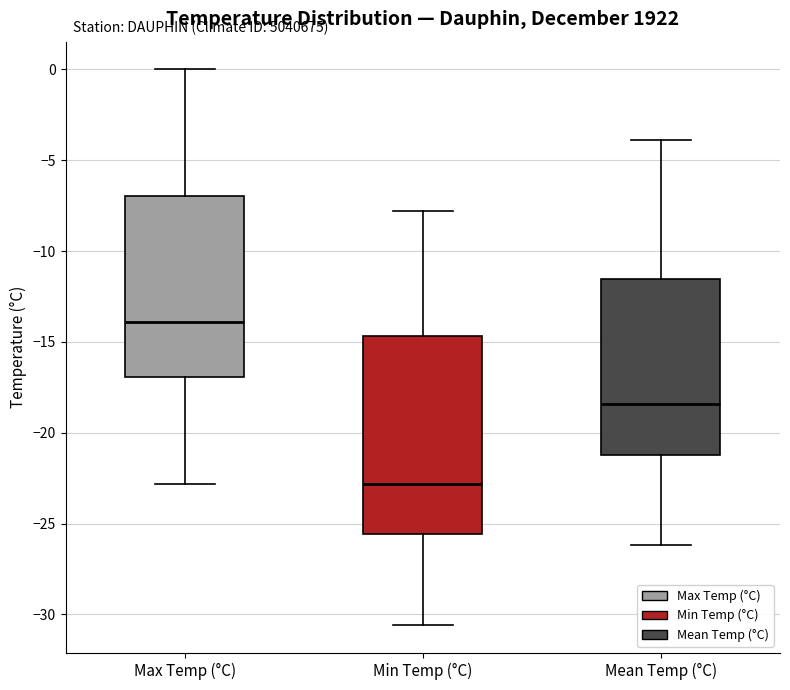

Reading left to right, read every box against the y-axis: the position of its median line, the range the box covers, and the ends of its whiskers. The values are not printed on the chart, so give them approximately, as read against the axis.

Max Temp (°C): median -14.0, box -17.0 to -7.0, whiskers -23.0 to 0.0
Min Temp (°C): median -23.0, box -25.5 to -14.5, whiskers -30.5 to -8.0
Mean Temp (°C): median -18.5, box -21.0 to -11.5, whiskers -26.0 to -4.0